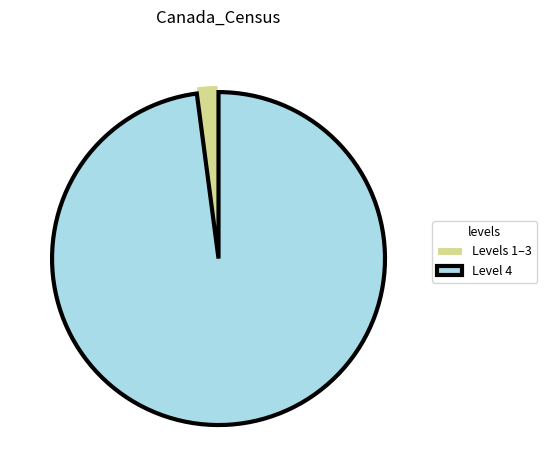

Combined, do Levels 1–3 and Level 4 account for over 50%?

Yes